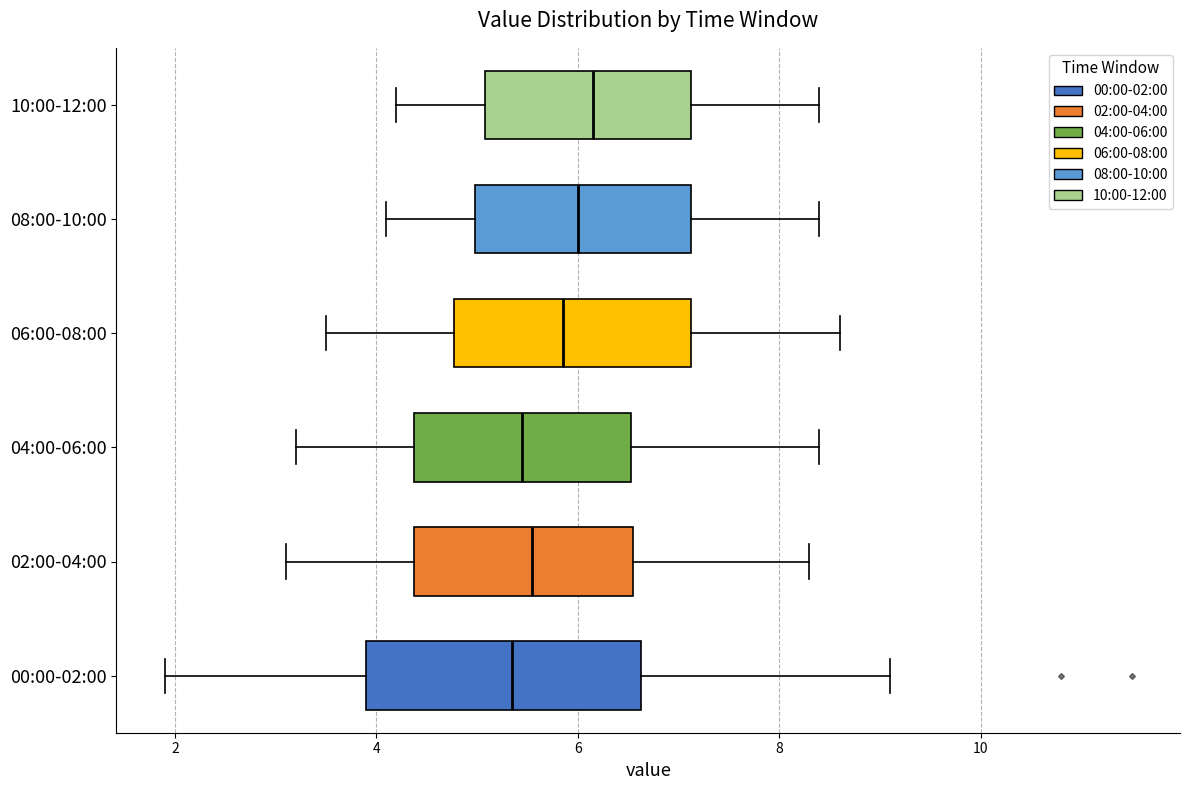

Reading bottom to top, transcribe this box plot: for each box, give where its median line is, the range the box spans, and where its two whiskers end, as read against the x-axis. The values are not printed on the chart, so give them approximately, as read against the axis.

00:00-02:00: median 5.4, box 4.0 to 6.6, whiskers 2.0 to 9.2
02:00-04:00: median 5.6, box 4.4 to 6.6, whiskers 3.2 to 8.4
04:00-06:00: median 5.4, box 4.4 to 6.6, whiskers 3.2 to 8.4
06:00-08:00: median 5.8, box 4.8 to 7.2, whiskers 3.6 to 8.6
08:00-10:00: median 6.0, box 5.0 to 7.2, whiskers 4.2 to 8.4
10:00-12:00: median 6.2, box 5.0 to 7.2, whiskers 4.2 to 8.4